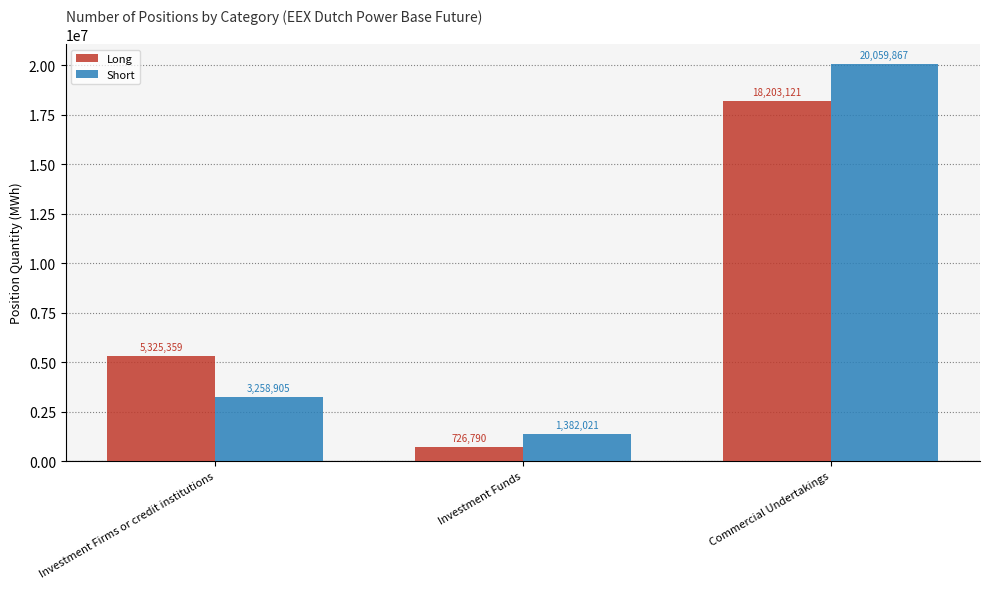

How many distinct data groups are displayed?

2